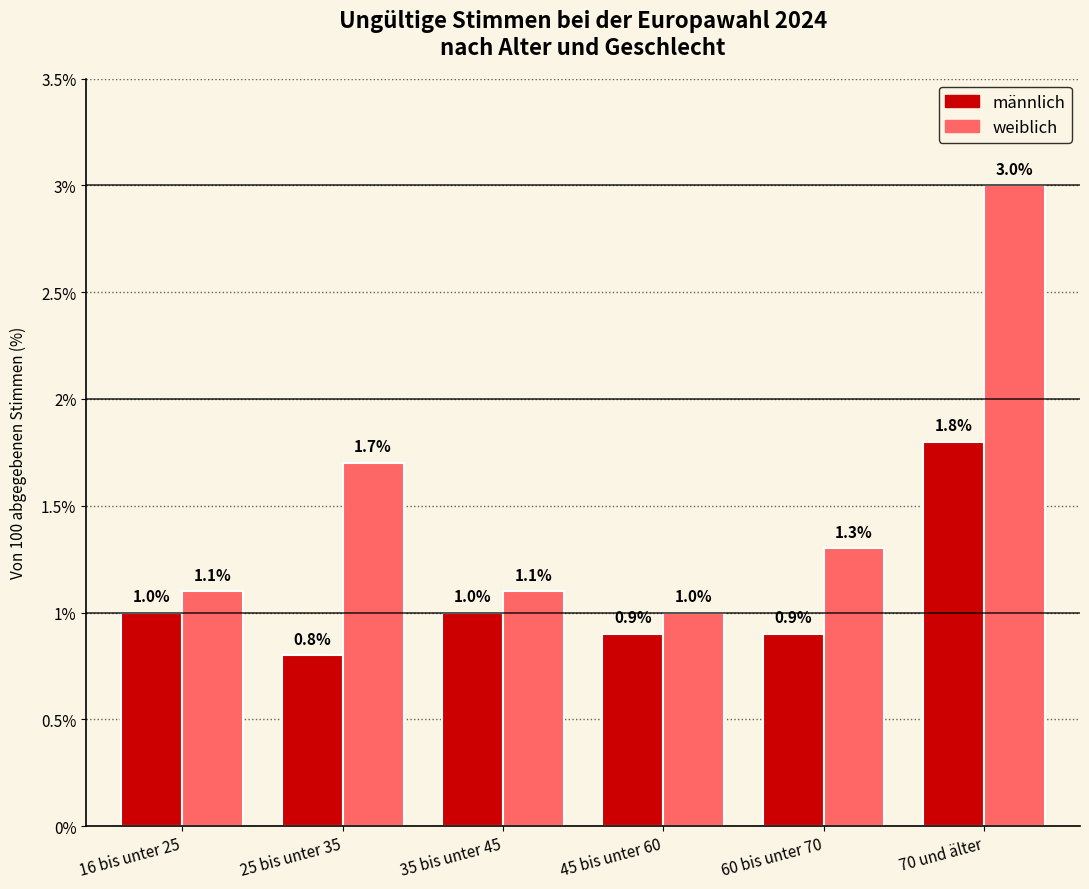

What is the highest value of the männlich series?

1.8